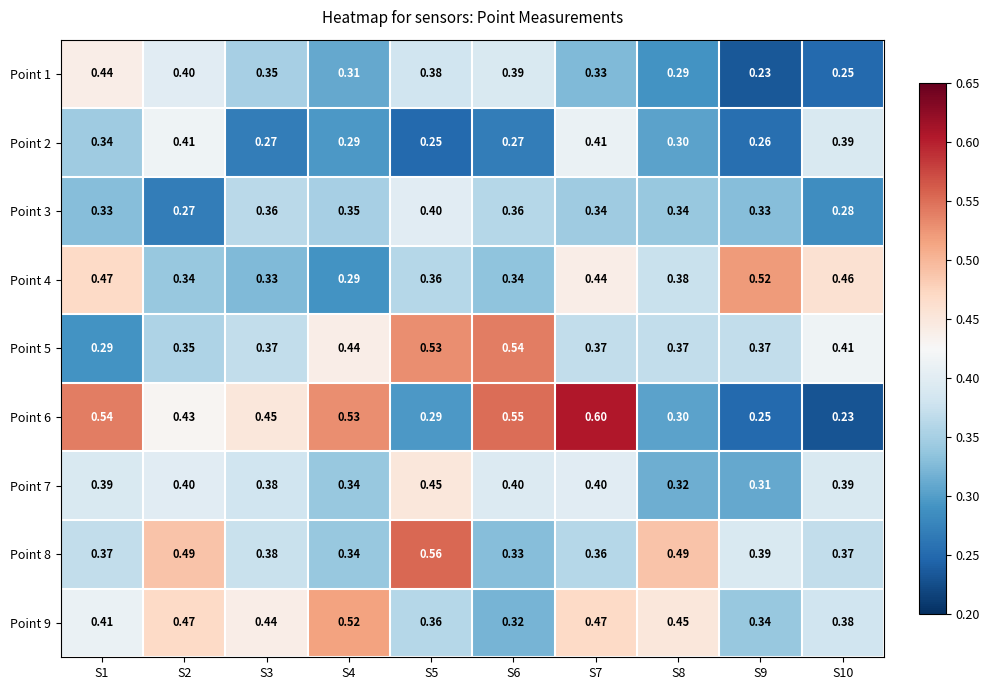

Count the number of data series in this chart.

9